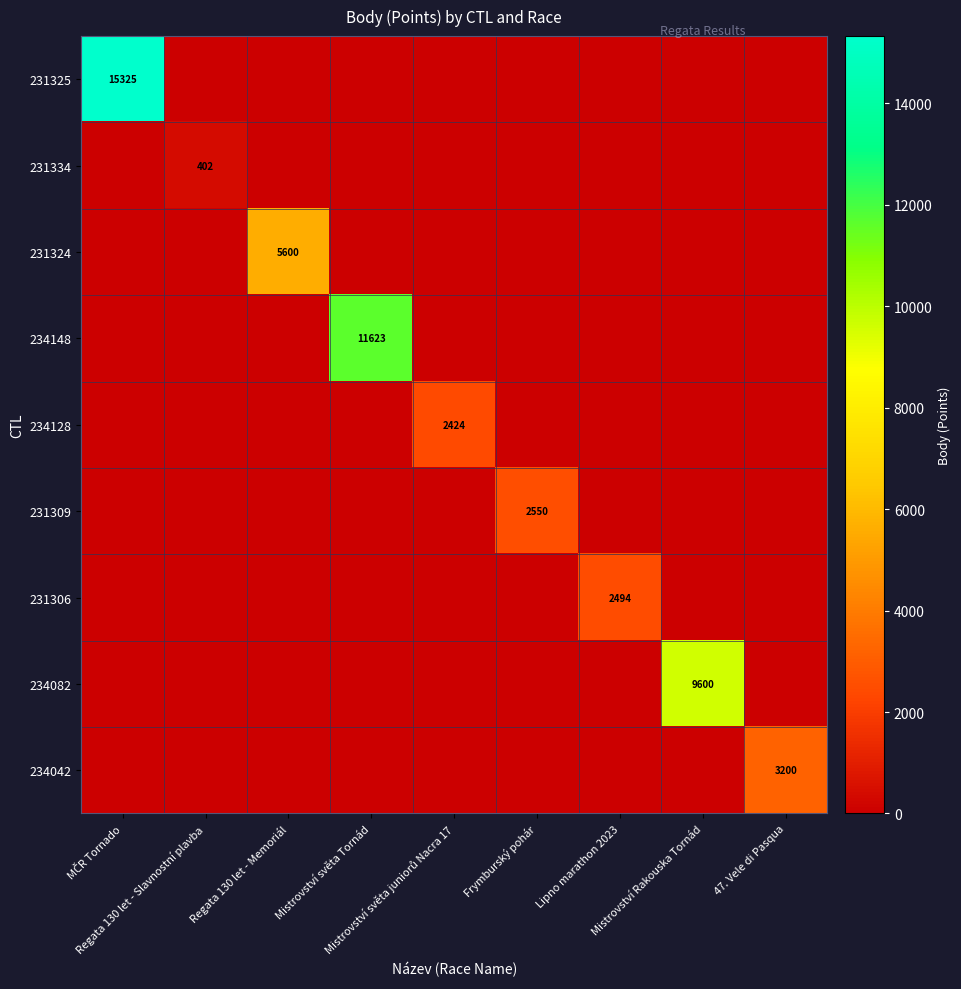

The value of 231309 at Mistrovství světa Tornád is 0. True or false?

True